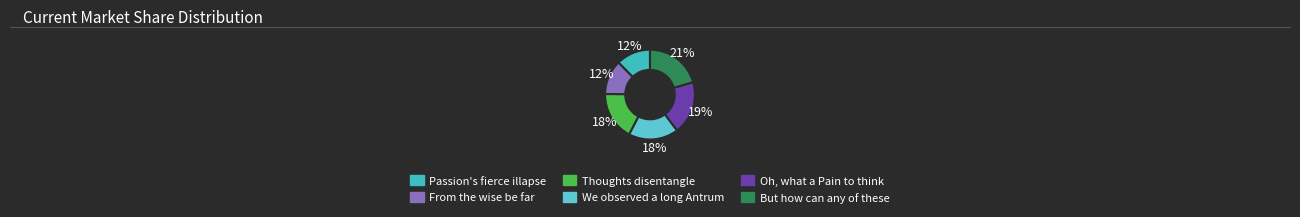

Between From the wise be far and Passion's fierce illapse, which is larger?

From the wise be far